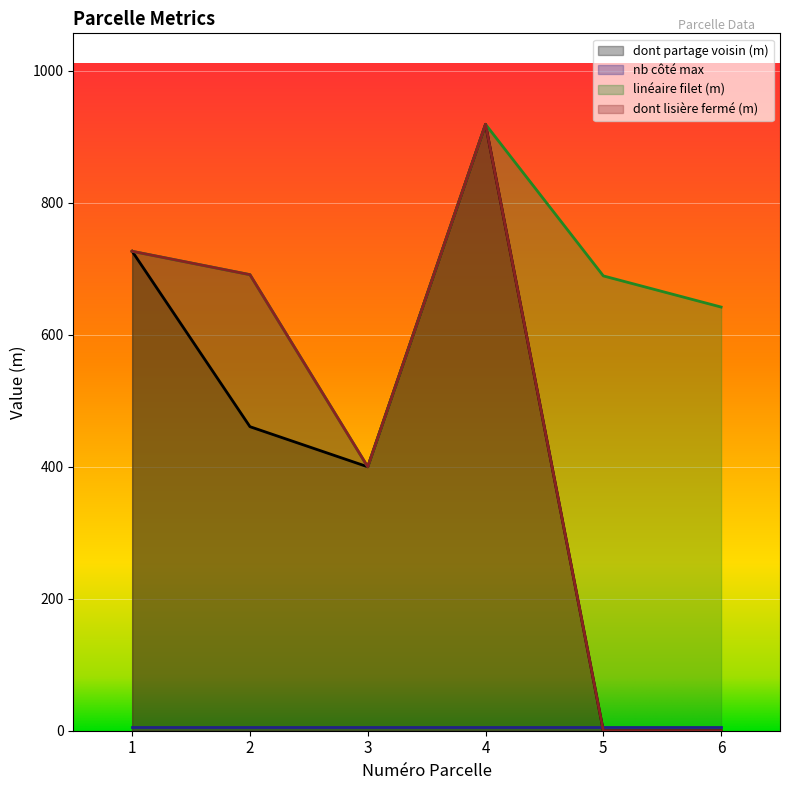

True or false: linéaire filet (m) and dont partage voisin (m) cross at least once.

False